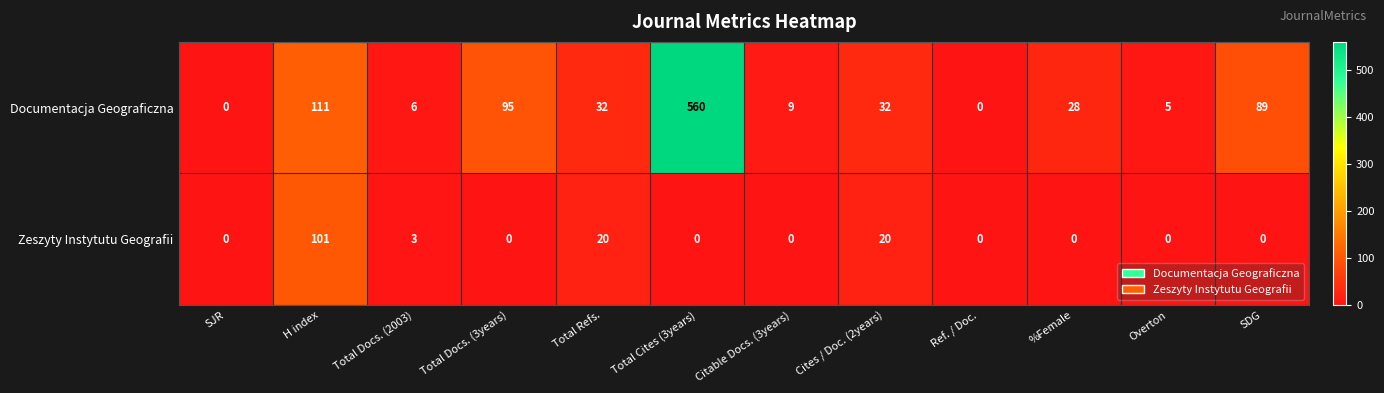

What is the average value of the Documentacja Geograficzna series?

81